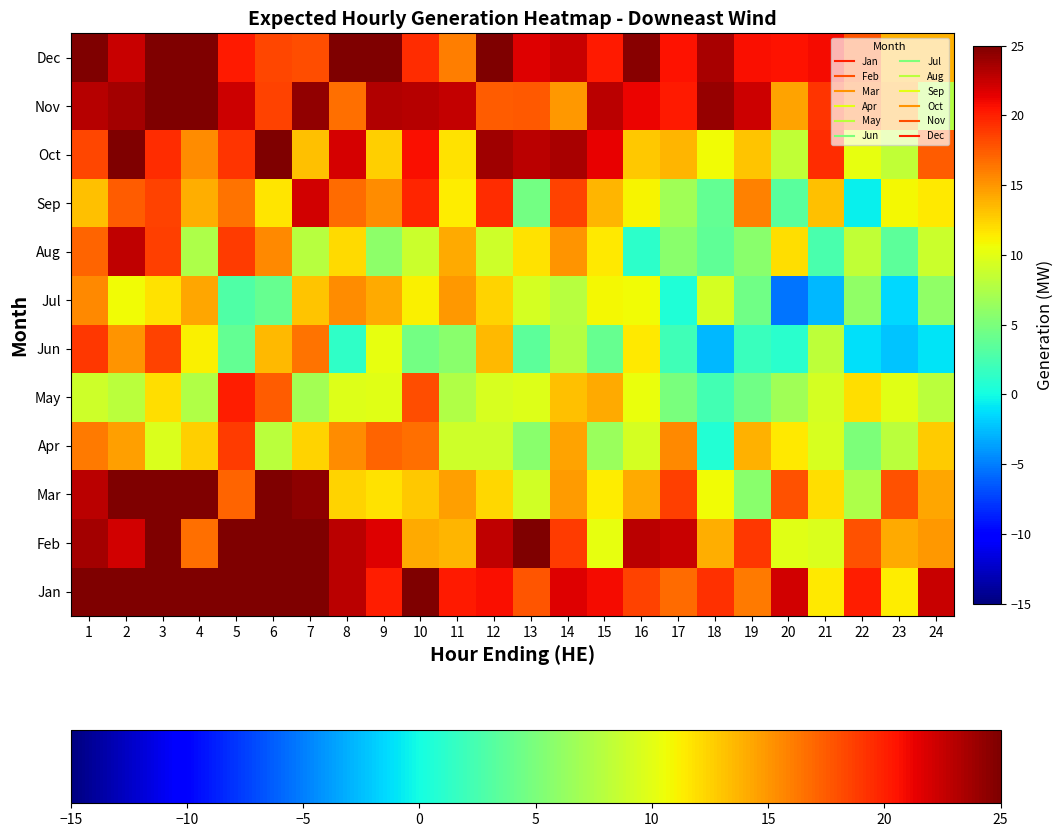

What is the total value across all series at 5?

209.6